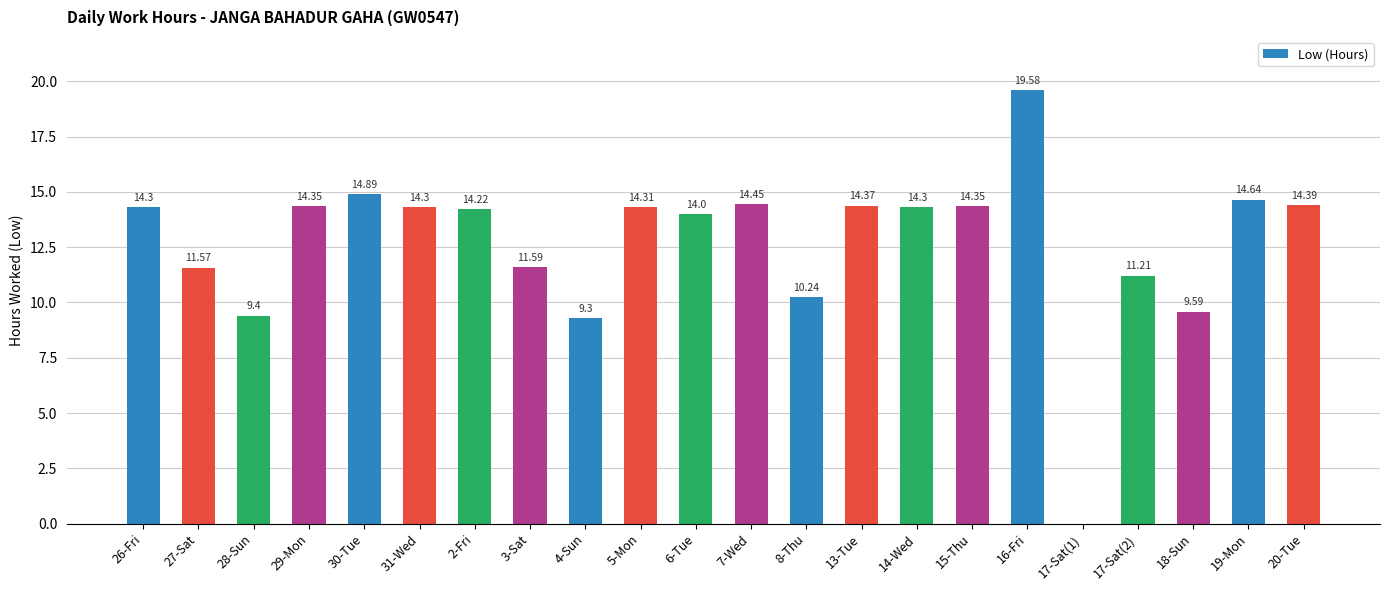

Are the bars horizontal?

No